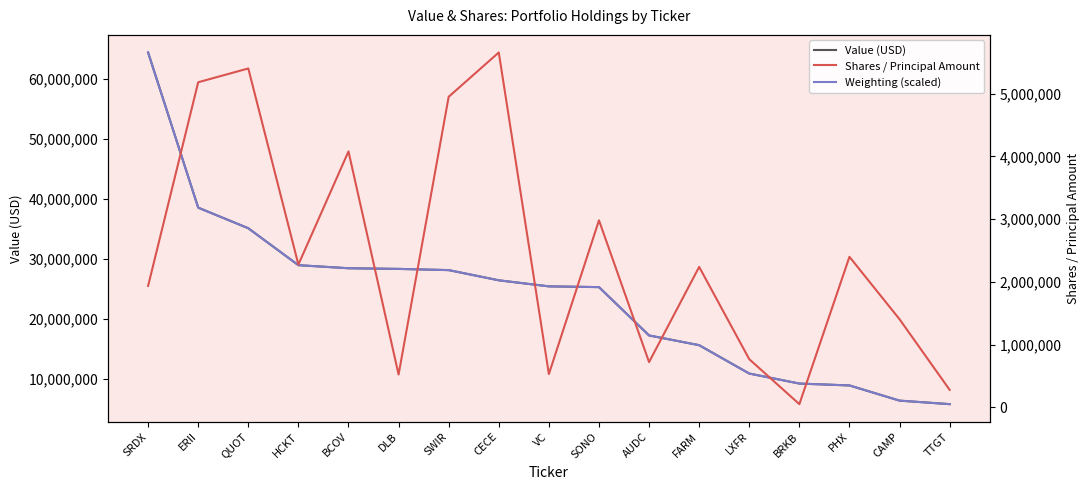

Reading right to left, what are all the values shown in this chart?

Value (USD): TTGT=5727000.0	CAMP=6315000.0	PHX=8849000.0	BRKB=9164000.0	LXFR=10837000.0	FARM=15573000.0	AUDC=17200000.0	SONO=25271000.0	VC=25397000.0	CECE=26408000.0	SWIR=28111000.0	DLB=28314000.0	BCOV=28423000.0	HCKT=28934000.0	QUOT=35101000.0	ERII=38542000.0	SRDX=64459000.0
Weighting (scaled): TTGT=5727000.0	CAMP=6314547.7	PHX=8851478.6	BRKB=9165748.4	LXFR=10837298.9	FARM=15574117.8	AUDC=17200122.0	SONO=25270932.7	VC=25398462.4	CECE=26409591.1	SWIR=28113024.0	DLB=28313427.9	BCOV=28422739.1	HCKT=28937412.7	QUOT=35104386.6	ERII=38543134.9	SRDX=64459000.0
Shares / Principal Amount: TTGT=277882.0	CAMP=1403206.0	PHX=2398028.0	BRKB=50122.0	LXFR=766357.0	FARM=2237553.0	AUDC=719948.0	SONO=2980029.0	VC=529318.0	CECE=5654895.0	SWIR=4949082.0	DLB=522300.0	BCOV=4077862.0	HCKT=2274702.0	QUOT=5400174.0	ERII=5180289.0	SRDX=1934533.0